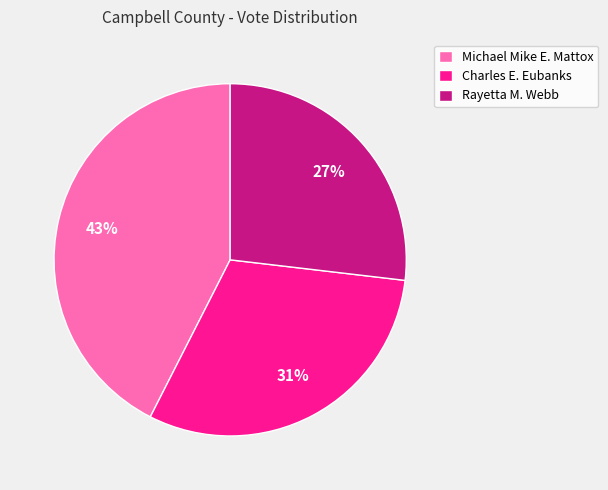

Is there a majority slice in this chart?

No